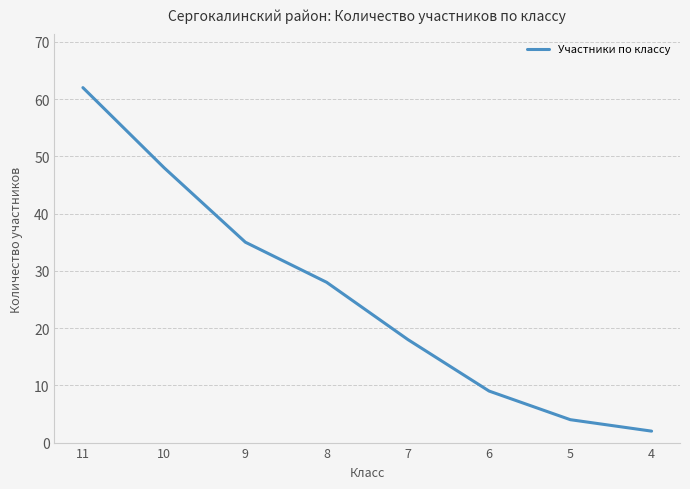

List the labels in order of value, smallest first.

4, 5, 6, 7, 8, 9, 10, 11